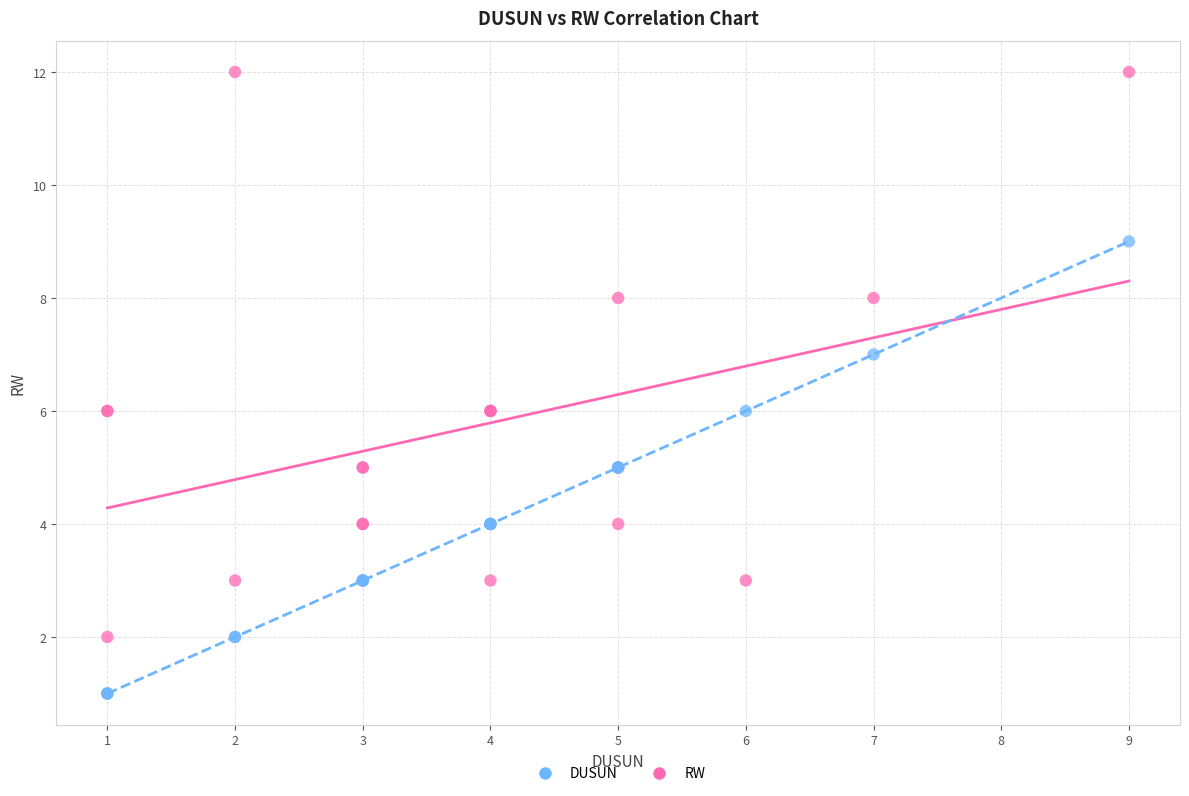

What are all the series names shown in the legend?

DUSUN, RW